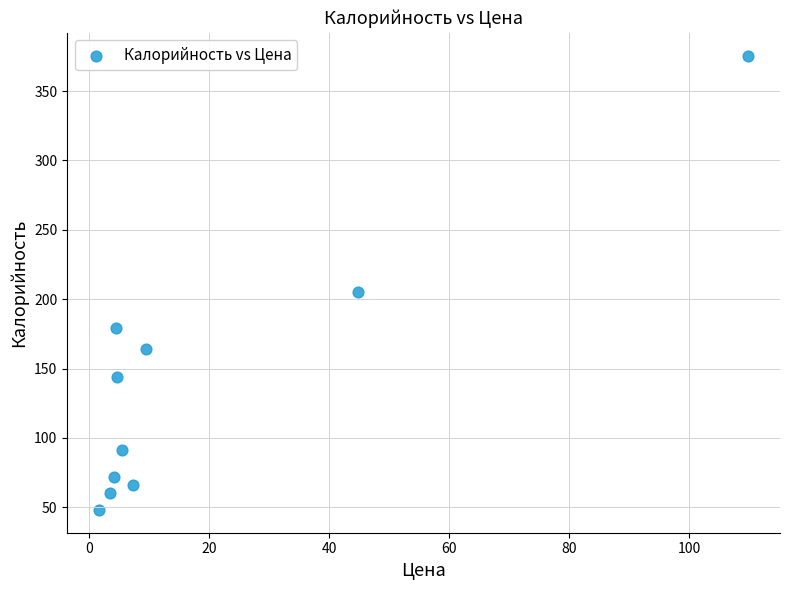

What is the average X value?

19.5